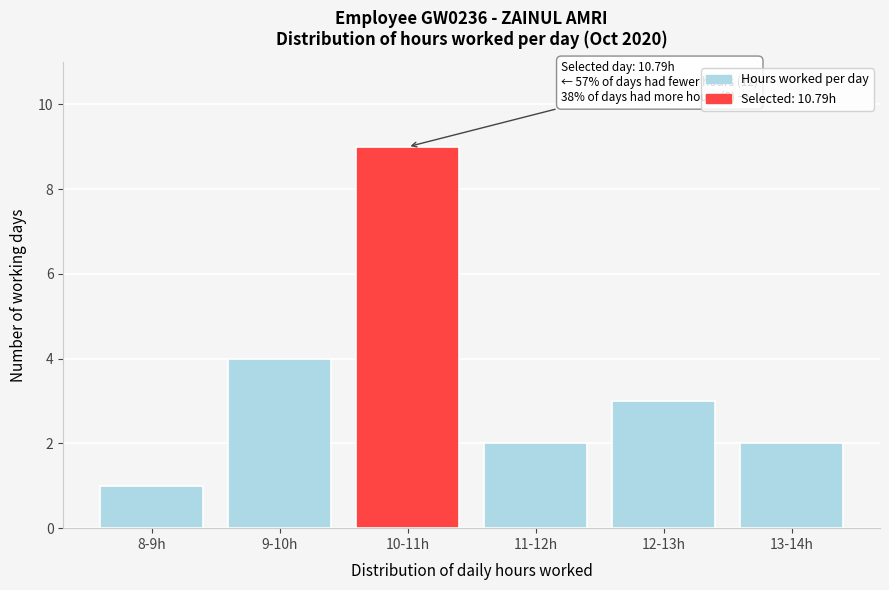

Reading left to right, transcribe all the data shown in this chart.

1	4	9	2	3	2